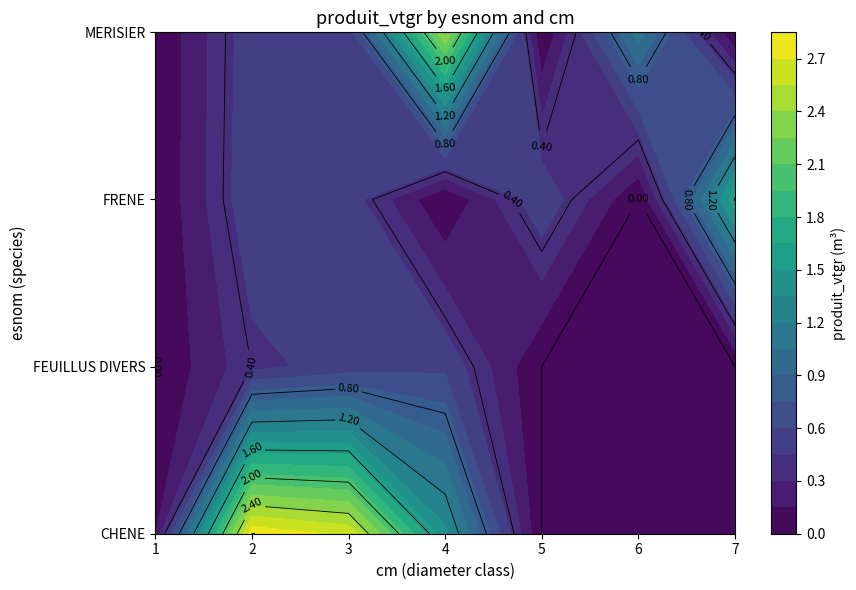

List the series in order of their peak value, lowest first.

FEUILLUS DIVERS, FRENE, MERISIER, CHENE